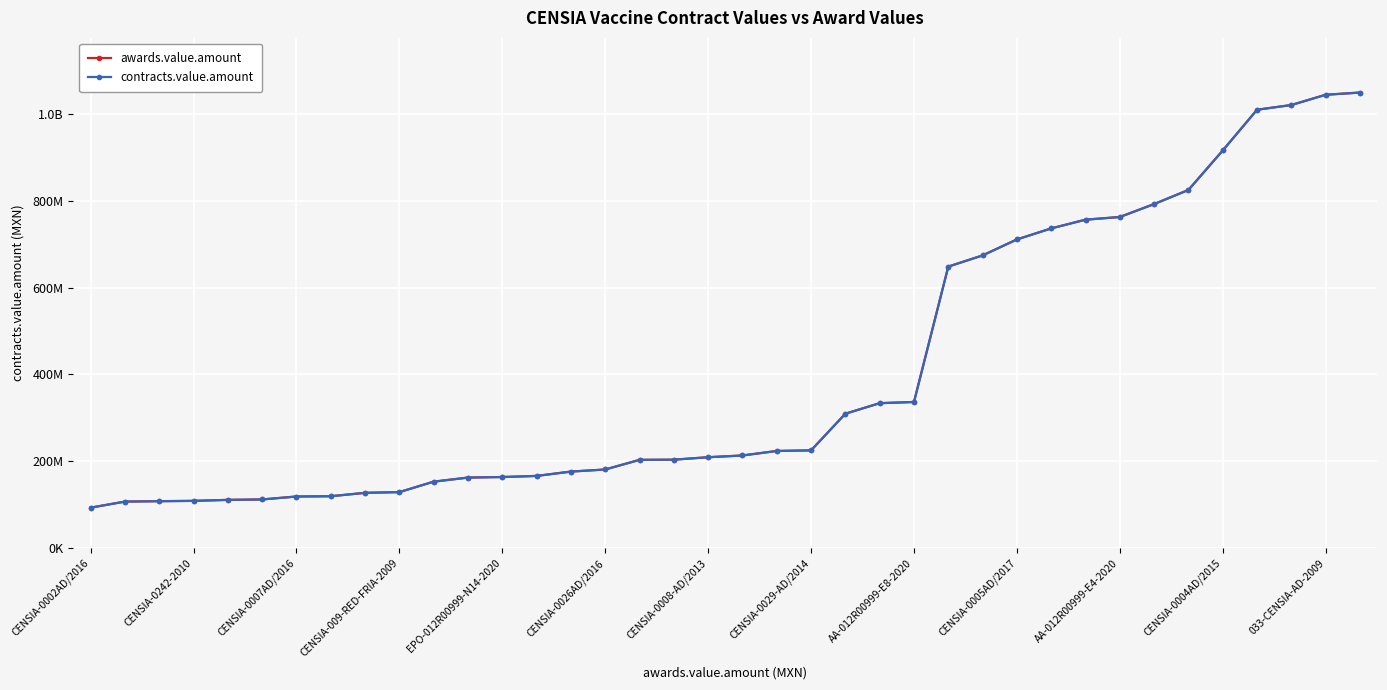

True or false: awards.value.amount and contracts.value.amount intersect in this chart.

False